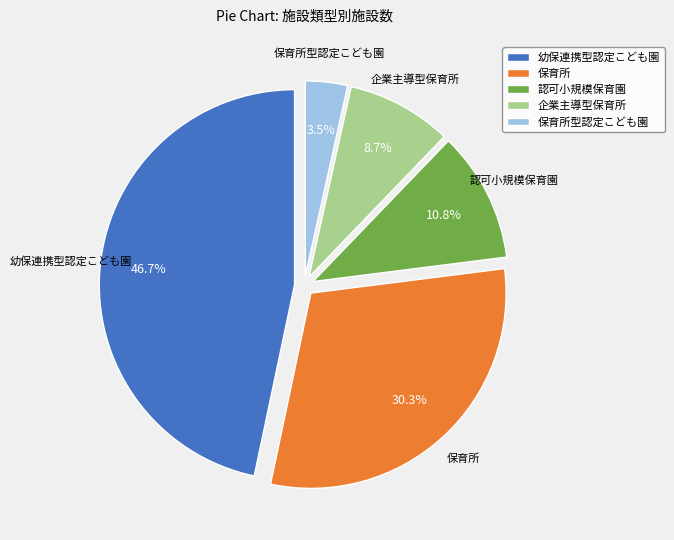

What is the ratio of the value at 幼保連携型認定こども園 to the value at 企業主導型保育所?

5.4